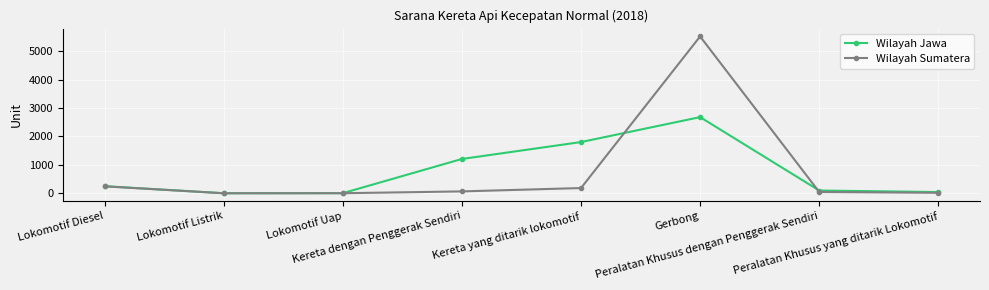

How many interior local peaks does the Wilayah Jawa series have?

1